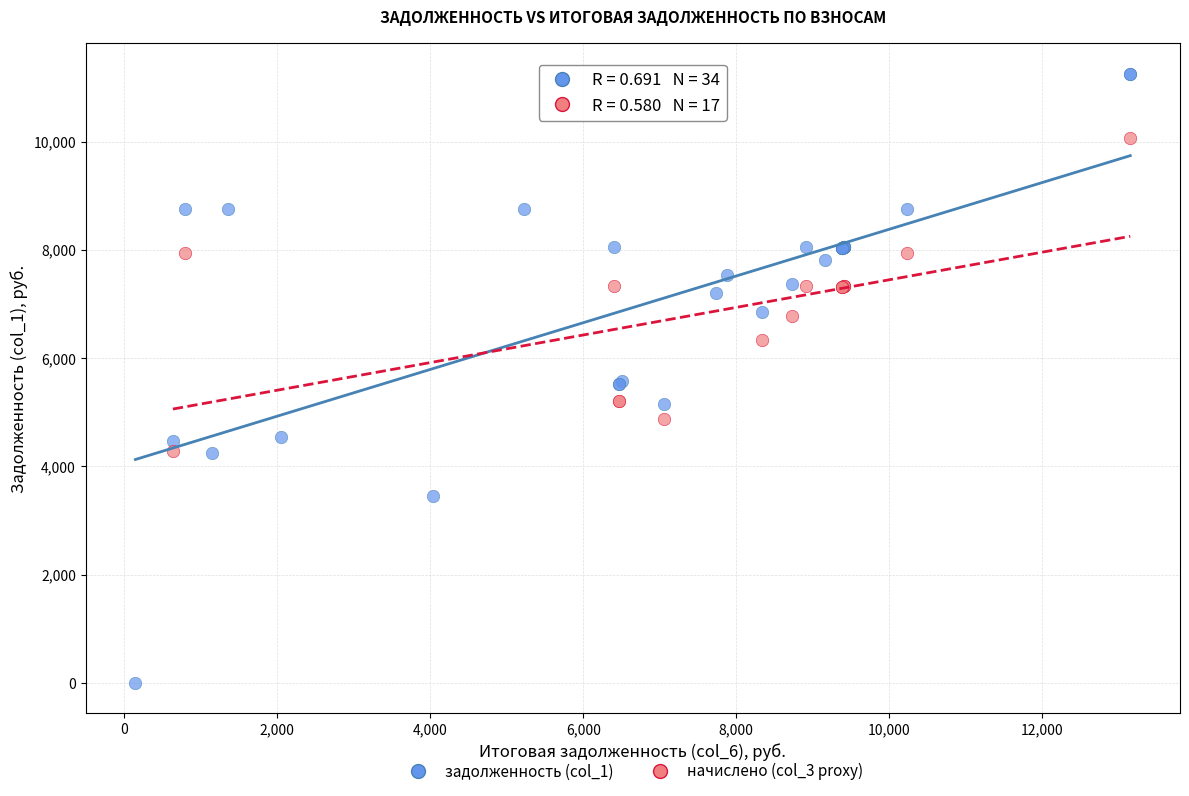

Which series contains the highest Y value?

задолженность (col_1)